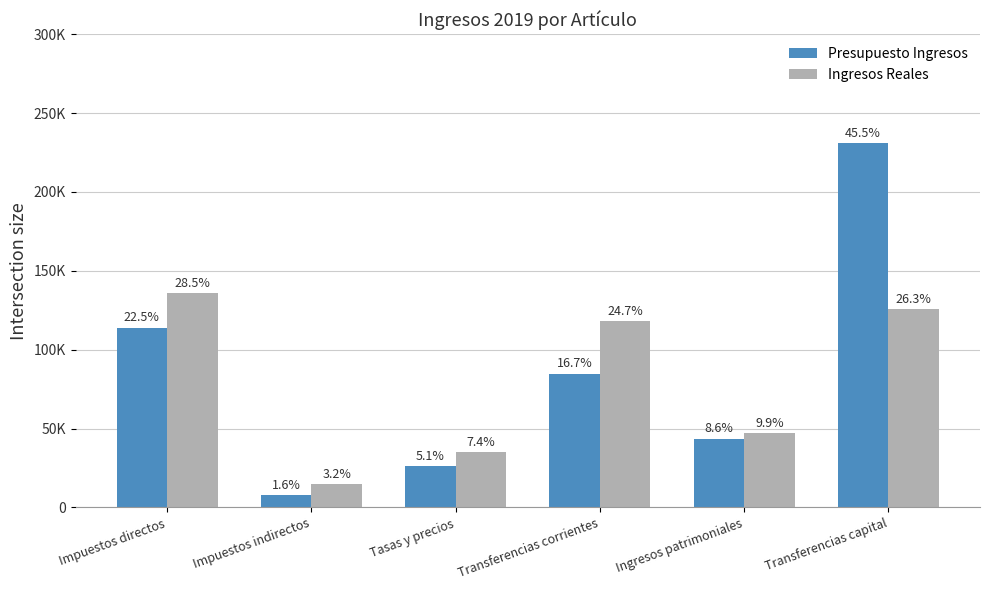

Does the chart contain stacked bars?

No